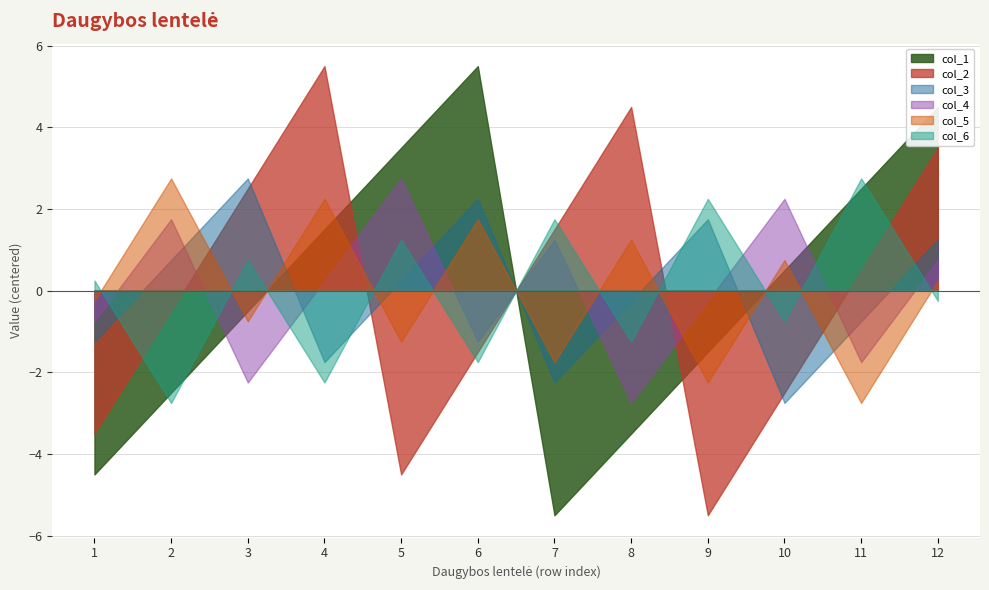

How many data points does each series have?

12